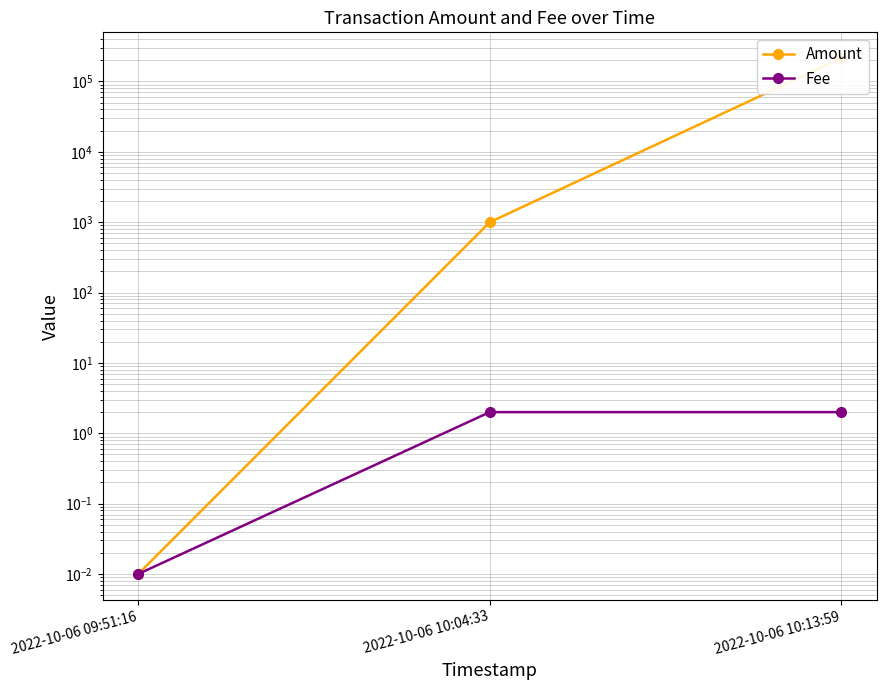

What is the average value of the Amount series?

71759.7